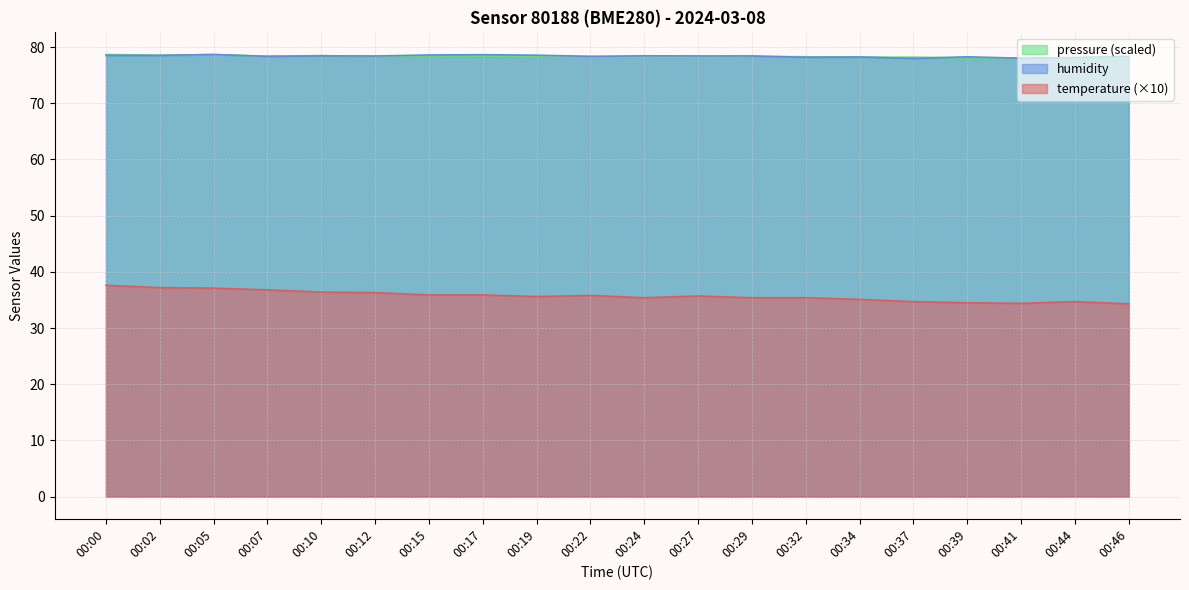

How many distinct data groups are displayed?

3